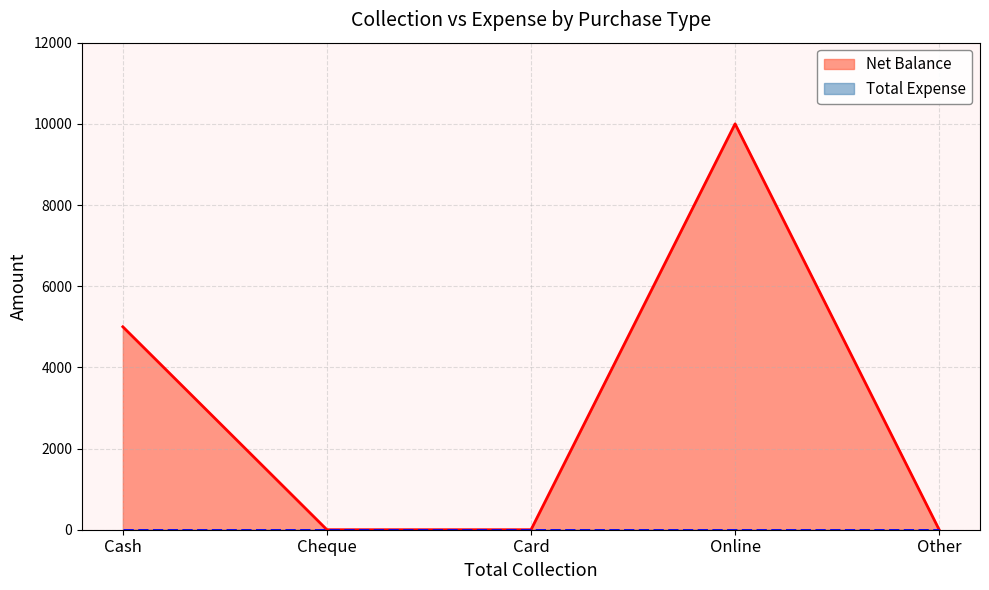

What position from the right is Other?

1